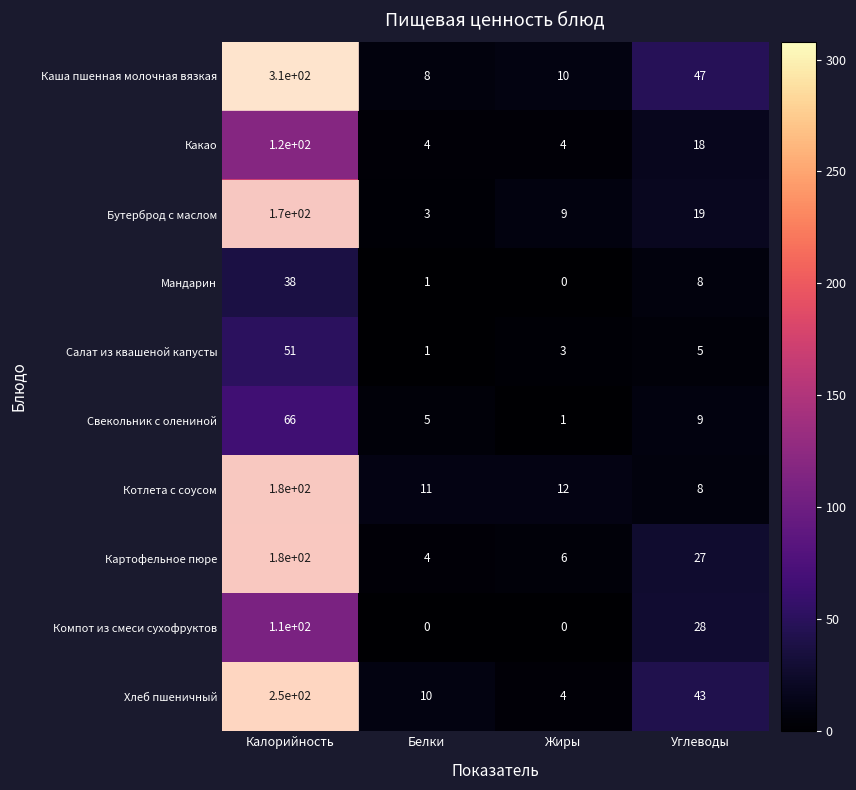

At which category is the sum across all series the highest?

Калорийность